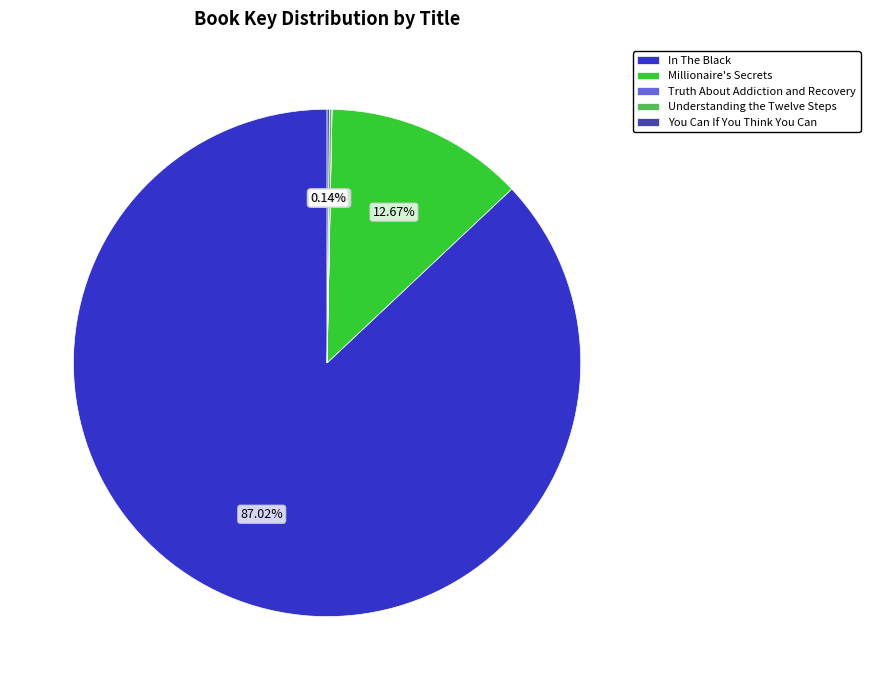

Is there a majority slice in this chart?

Yes